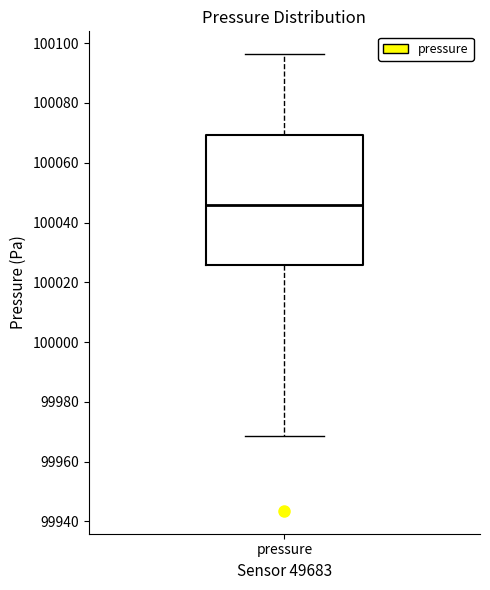

Read this box plot against the y-axis: the position of the median line, the range covered by the box, and the ends of both whiskers. The values are not printed on the chart, so give them approximately, as read against the axis.

median 100046, box 100026 to 100070, whiskers 99968 to 100096